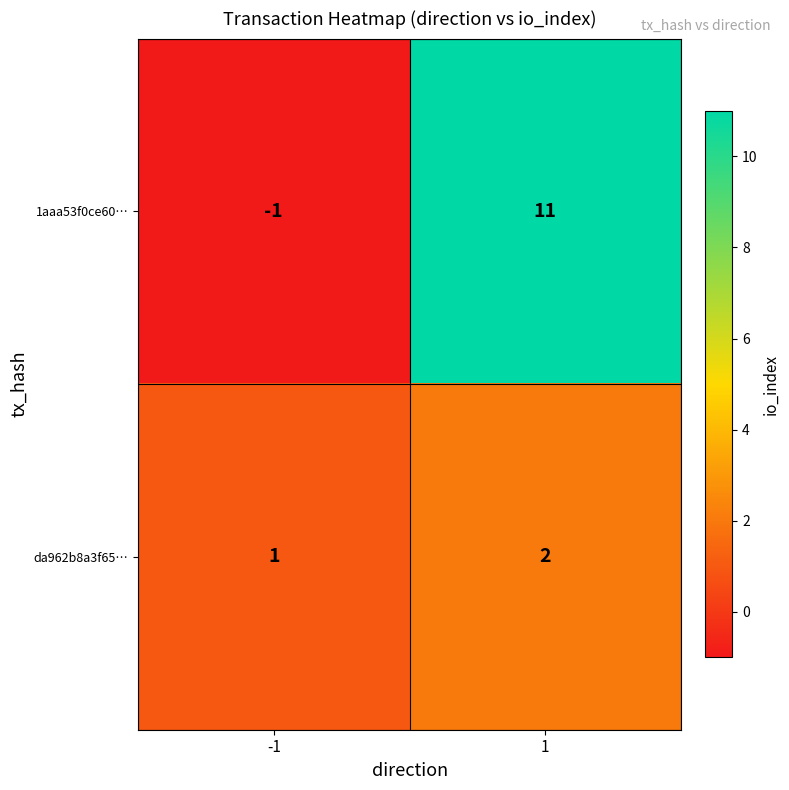

Is the value of da962b8a3f65… at 1 greater than the value of 1aaa53f0ce60… at -1?

Yes